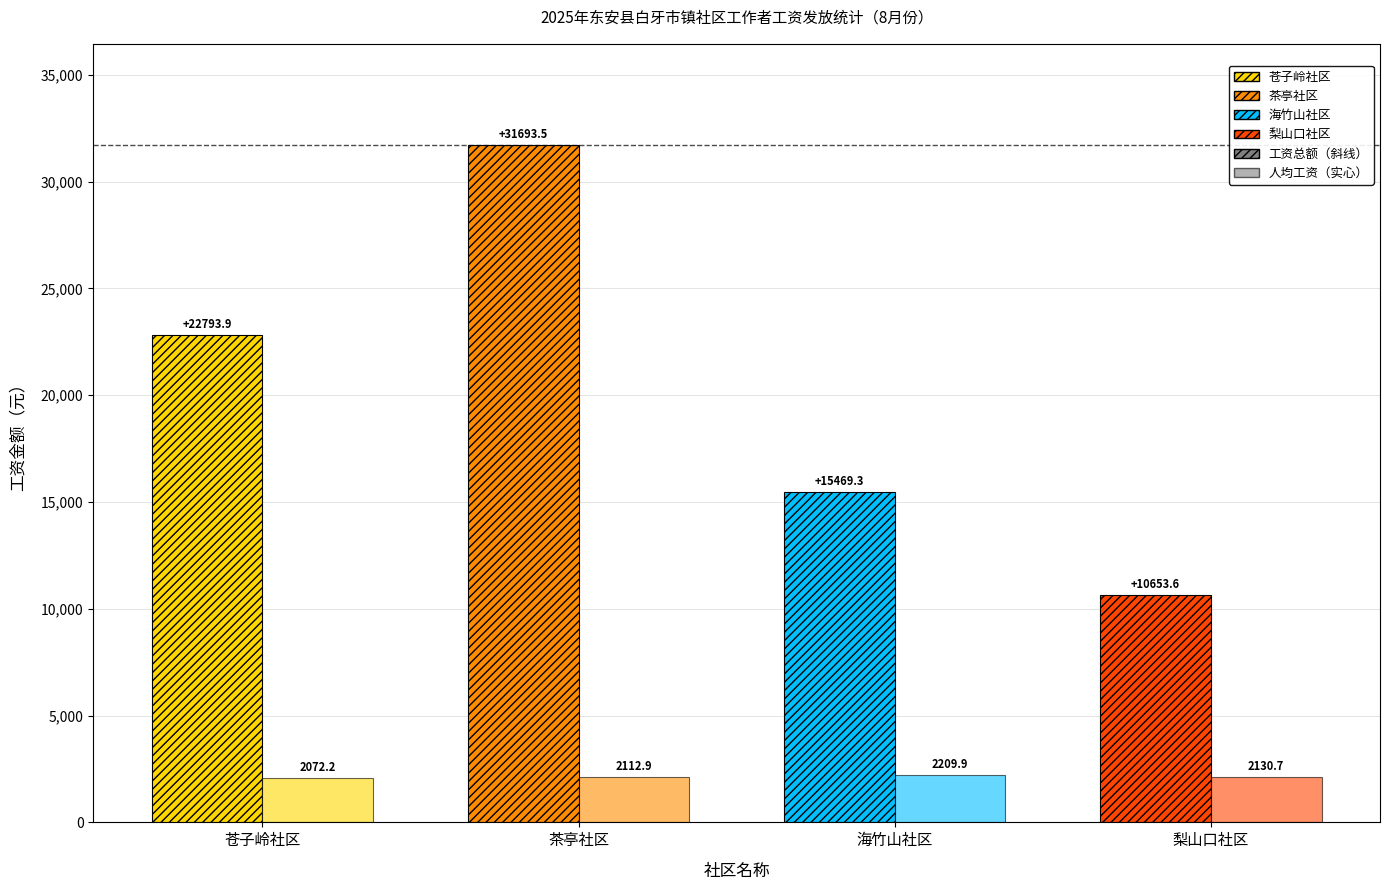

How many categories are shown in the chart?

4